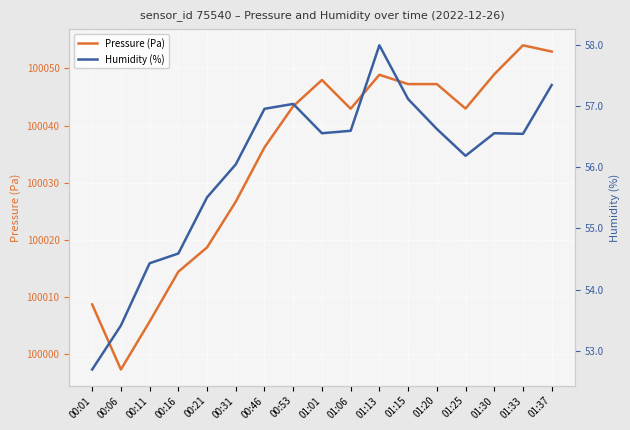

Where is Pressure (Pa) nearest to the value 100025?

00:31